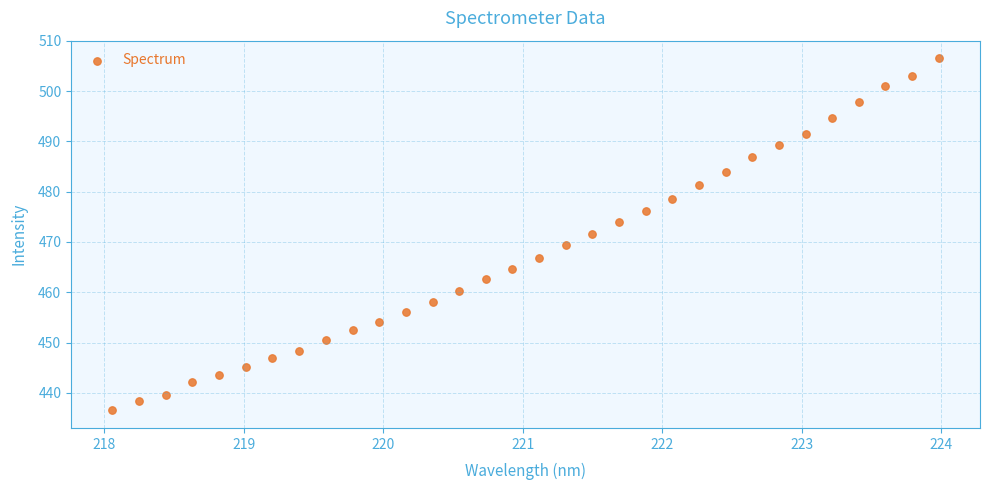

What is the range of Y values (max minus min)?

70.0